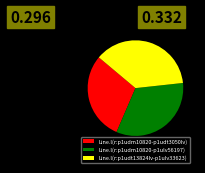

True or false: Line.l(r:p1udm10820-p1udt3050lv) accounts for 30% of the total.

True